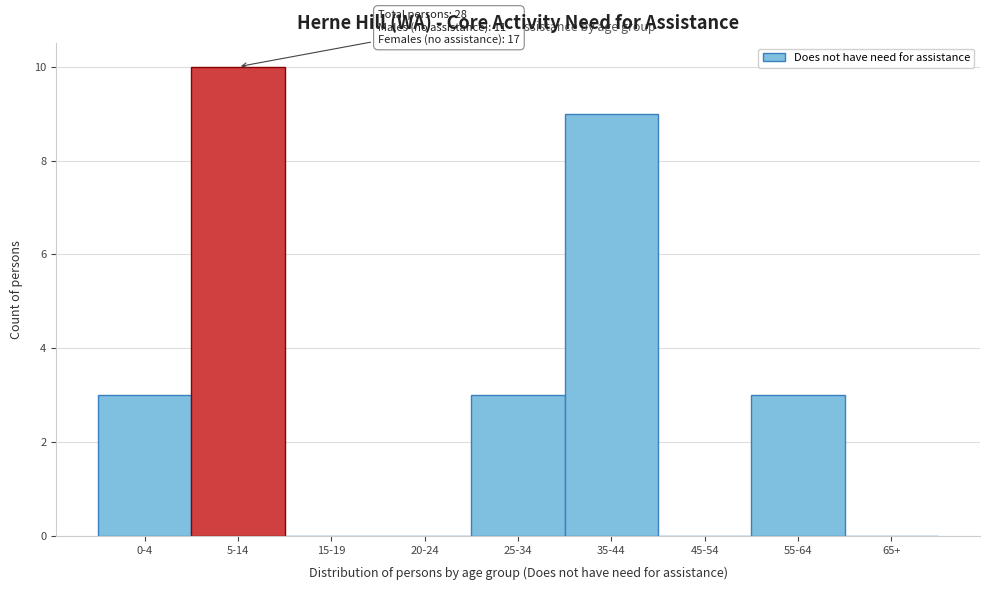

Reading right to left, list all the values displayed in this chart.

65+=0	55-64=3	45-54=0	35-44=9	25-34=3	20-24=0	15-19=0	5-14=10	0-4=3